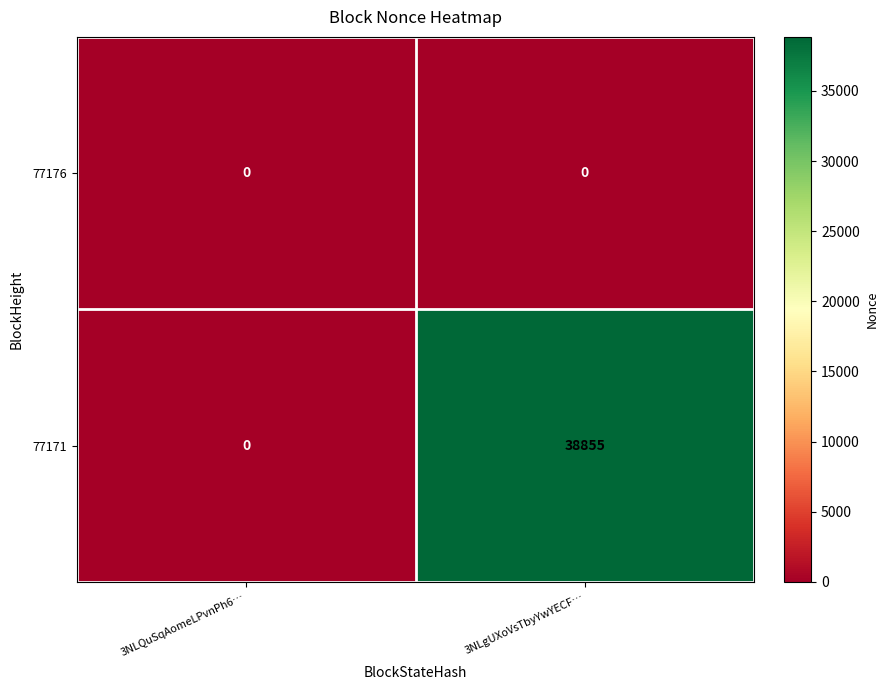

List the series in order of their overall mean, lowest first.

77176, 77171